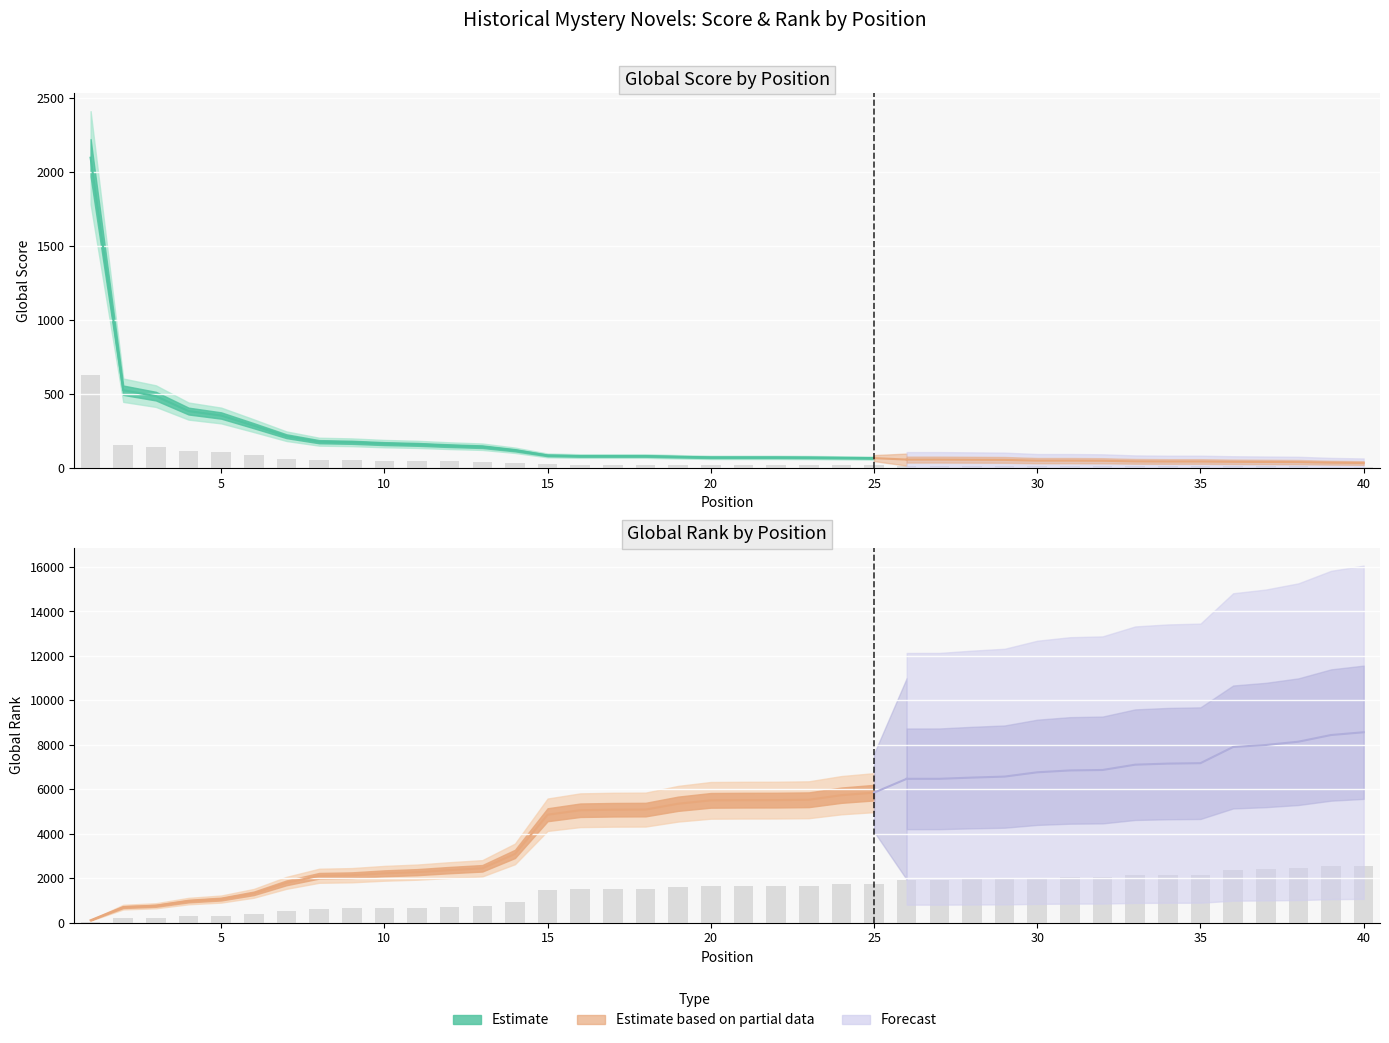

The Global Score series shows 95.4 at 7. True or false?

False